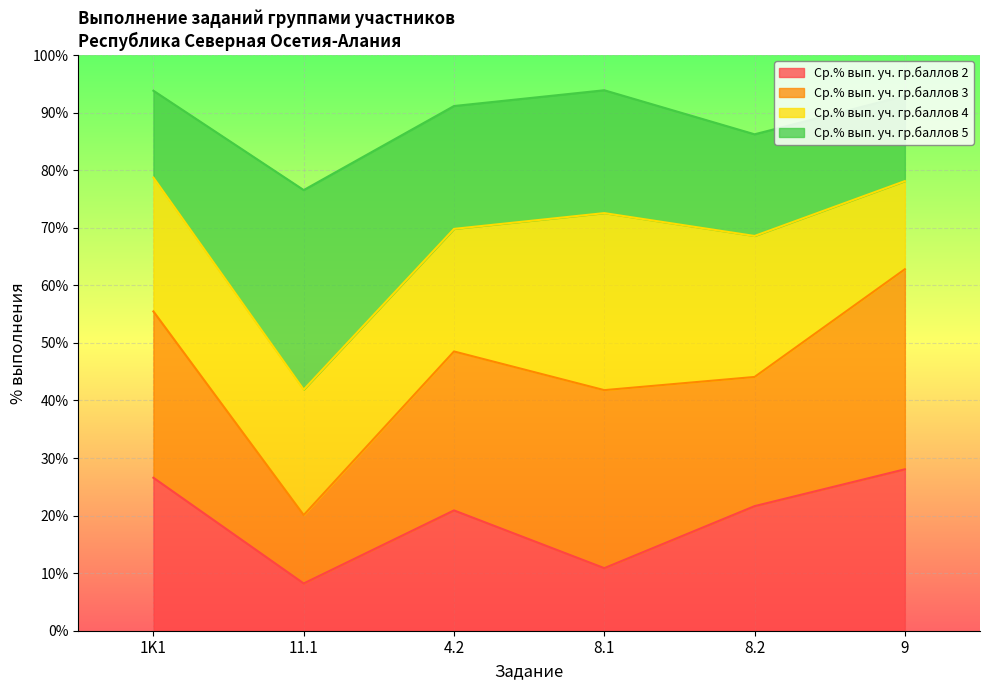

What is the difference between the highest and lowest values at 11.1?

68.3